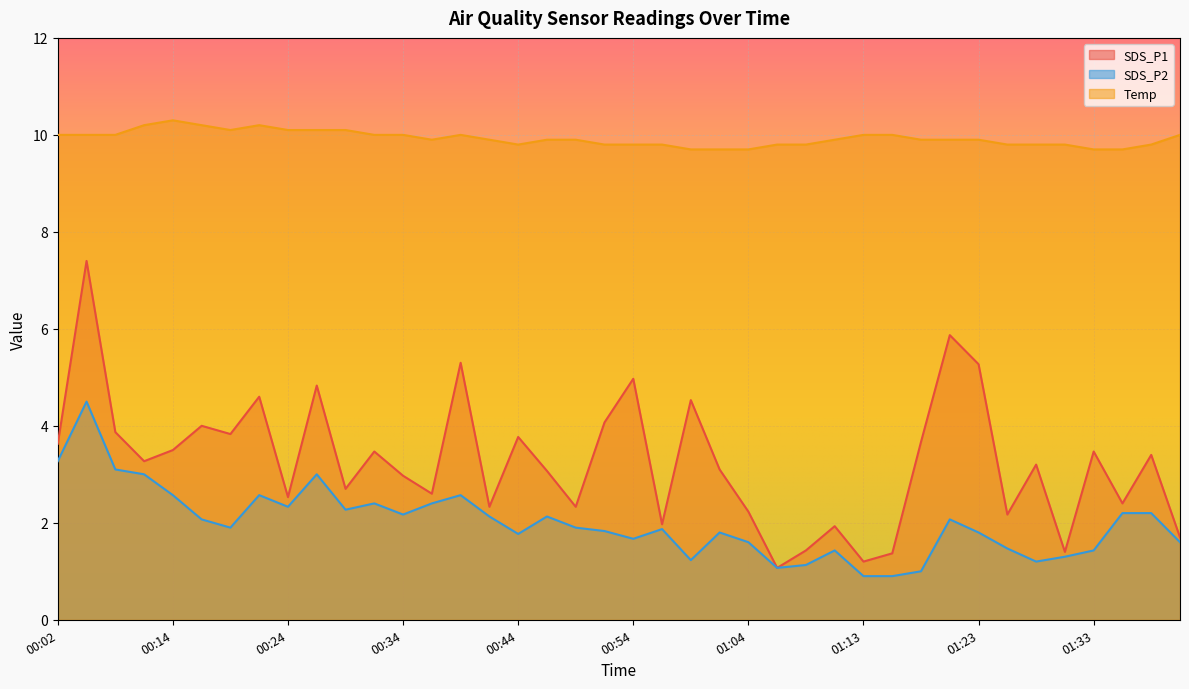

Which label corresponds to the largest value in the chart?

00:14